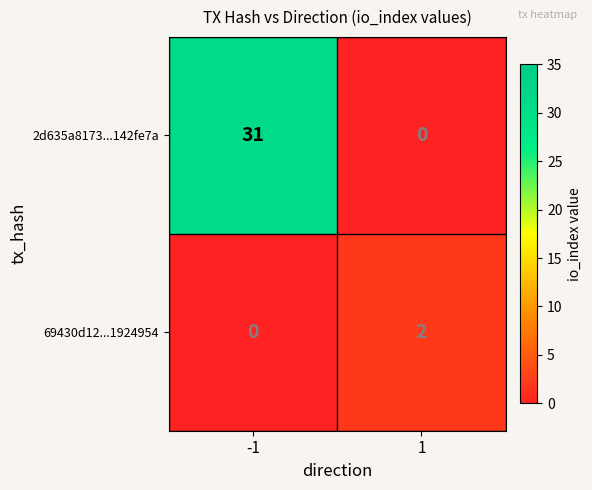

Is it true that 69430d12...1924954 equals 0 at -1?

True